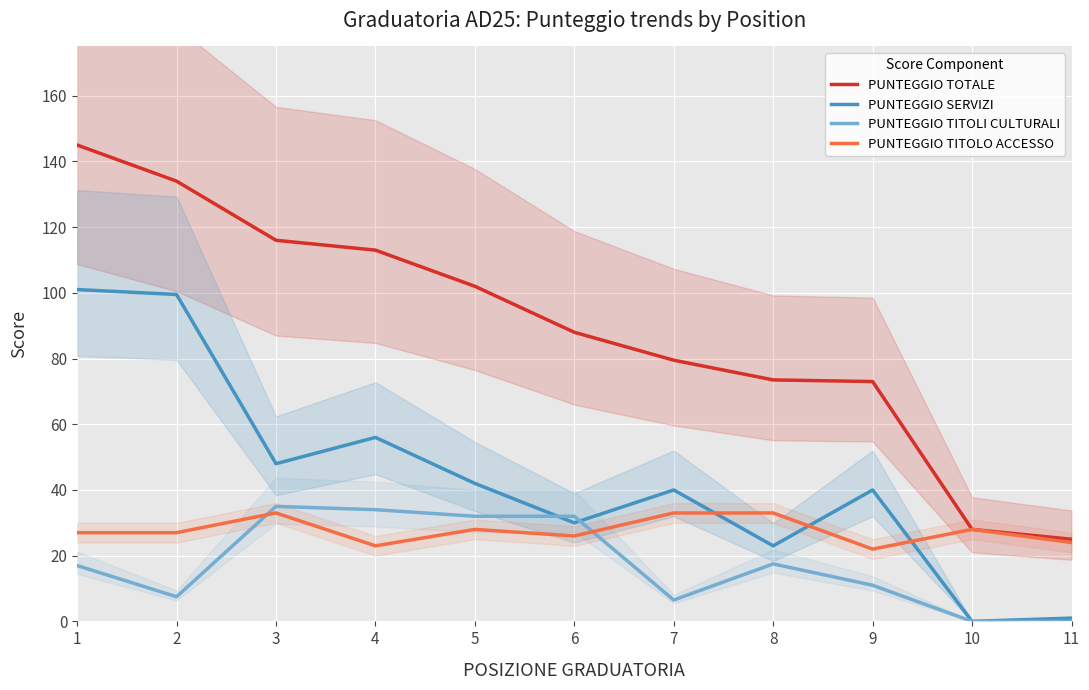

Reading right to left, list all the values displayed in this chart.

PUNTEGGIO TOTALE: 11=25.0	10=28.0	9=73.0	8=73.5	7=79.5	6=88.0	5=102.0	4=113.0	3=116.0	2=134.0	1=145.0
PUNTEGGIO SERVIZI: 11=1.0	10=0.0	9=40.0	8=23.0	7=40.0	6=30.0	5=42.0	4=56.0	3=48.0	2=99.5	1=101.0
PUNTEGGIO TITOLI CULTURALI: 11=0.0	10=0.0	9=11.0	8=17.5	7=6.5	6=32.0	5=32.0	4=34.0	3=35.0	2=7.5	1=17.0
PUNTEGGIO TITOLO ACCESSO: 11=24.0	10=28.0	9=22.0	8=33.0	7=33.0	6=26.0	5=28.0	4=23.0	3=33.0	2=27.0	1=27.0